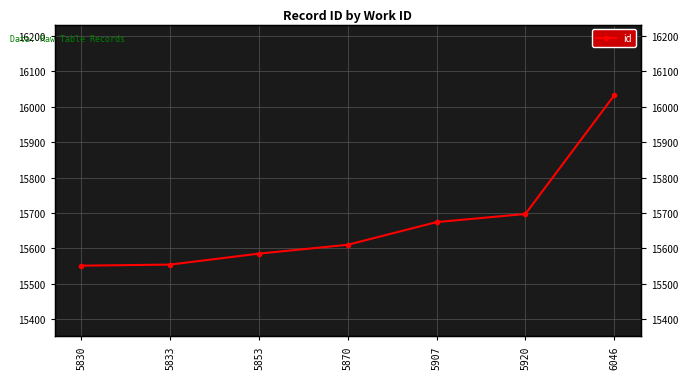

Which category has the highest value across all series?

6046